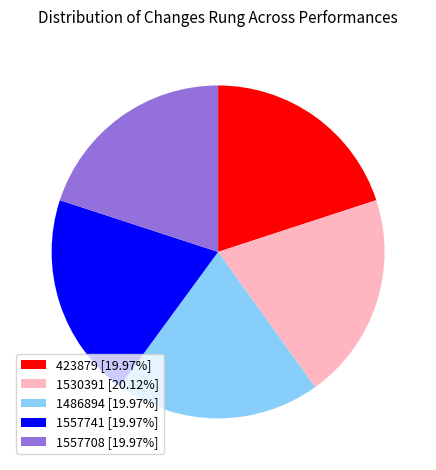

Approximately how many times larger is the value at 1530391 [20.12%] compared to 1557741 [19.97%]?

1.0